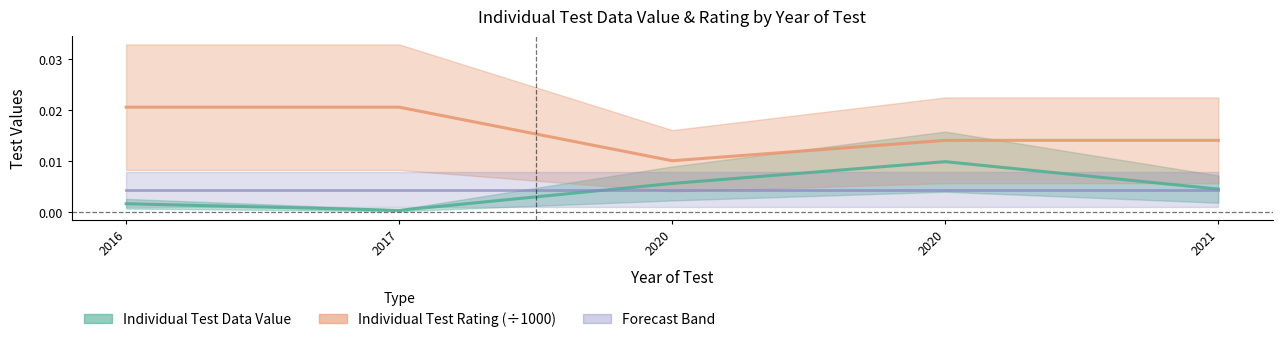

How many Individual Test Rating values are between 0 and 1?

5